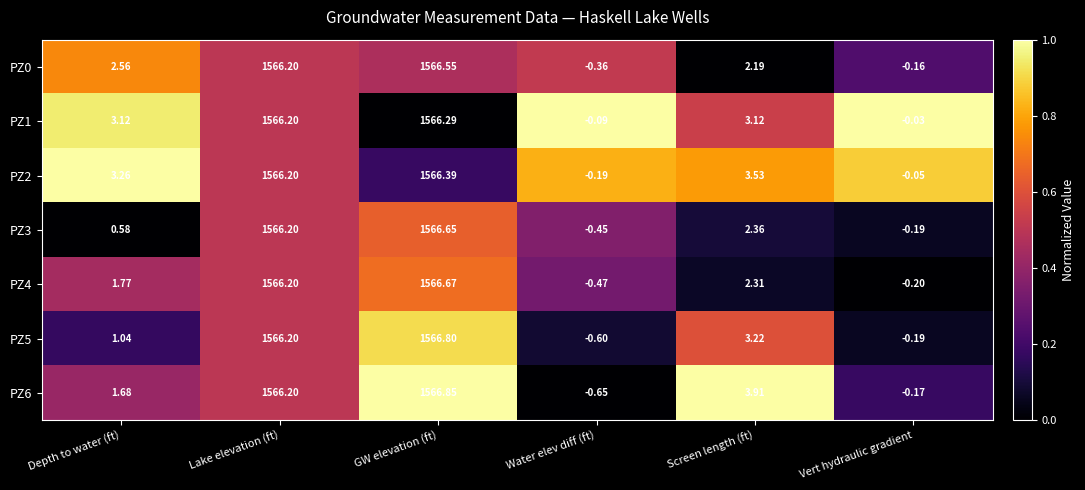

At which label does PZ5 first exceed 3?

Lake elevation (ft)